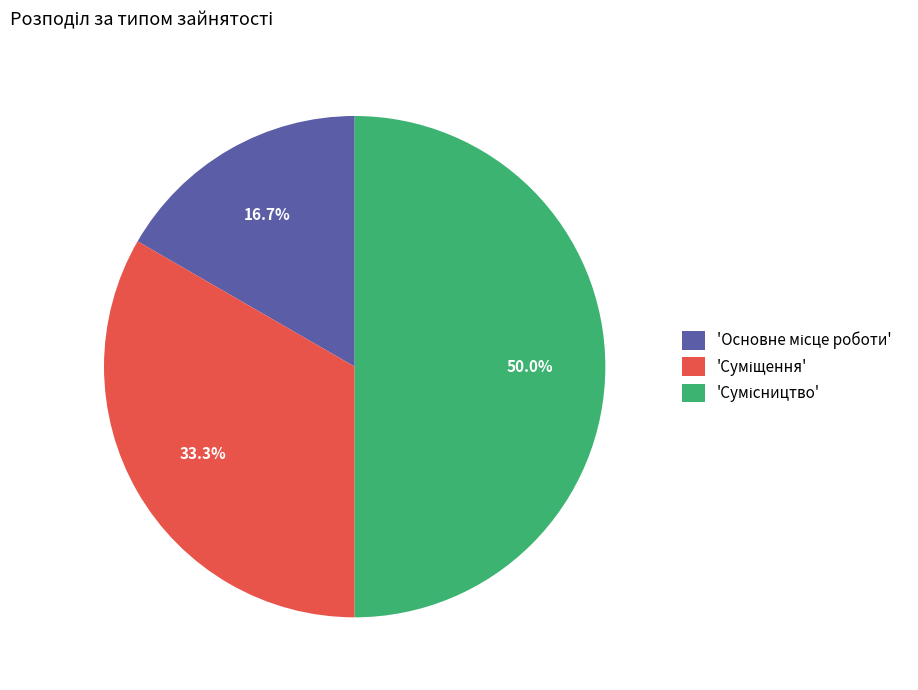

Count the number of slices in the pie.

3